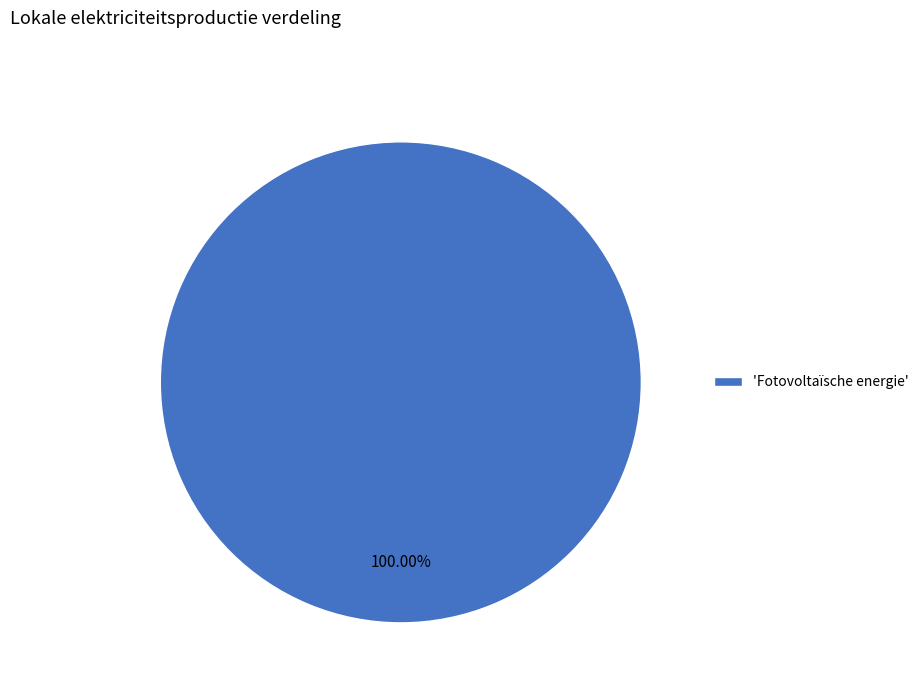

Rank the categories by value from lowest to highest.

'Fotovoltaïsche energie'